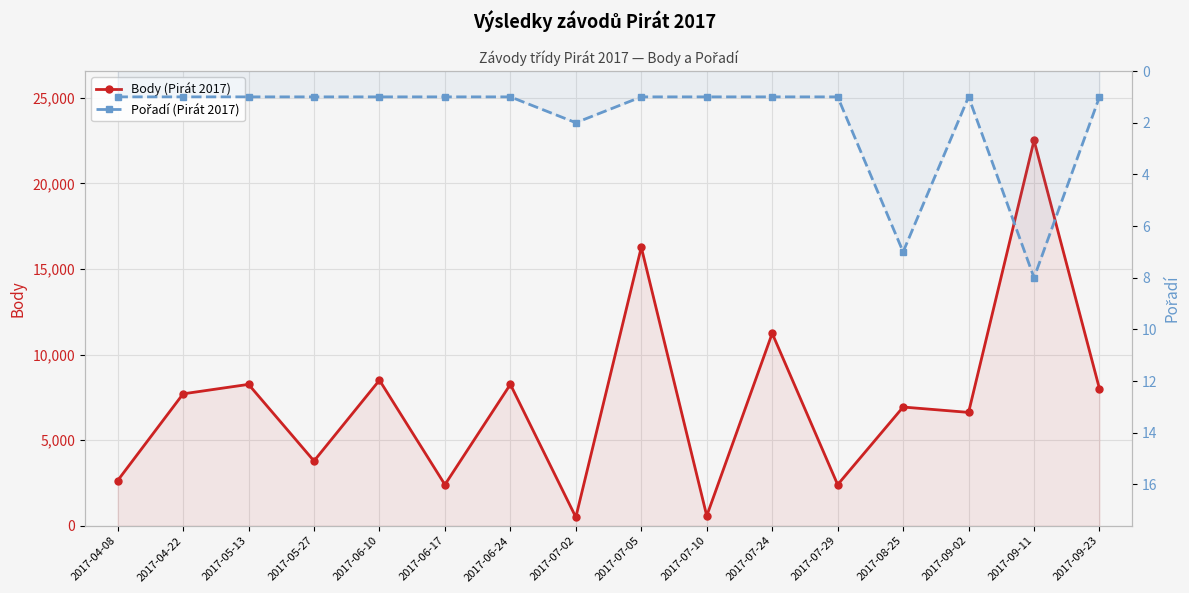

True or false: Pořadí (Pirát 2017) and Body (Pirát 2017) intersect in this chart.

False